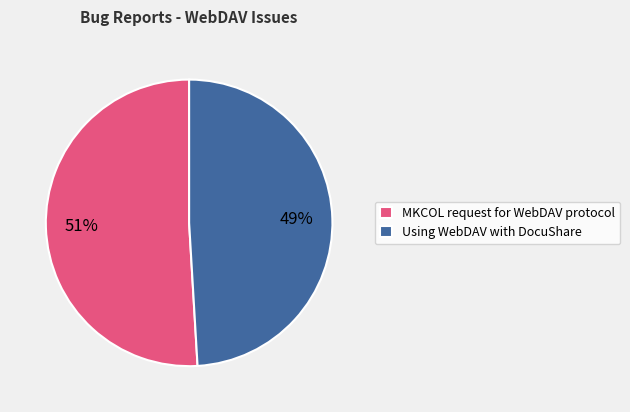

Do Using WebDAV with DocuShare and MKCOL request for WebDAV protocol together represent more than half of the pie?

Yes